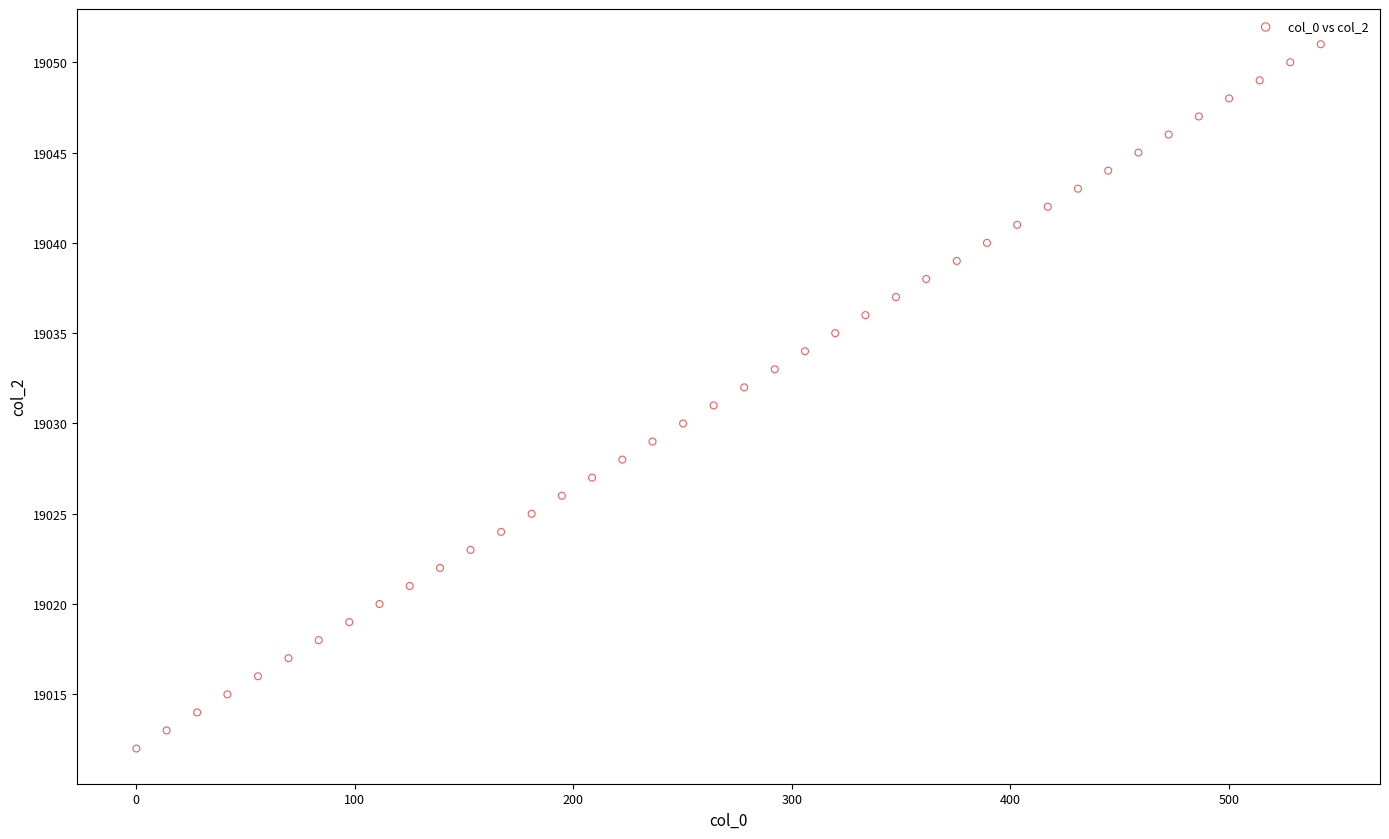

What is the range of Y values (max minus min)?

39